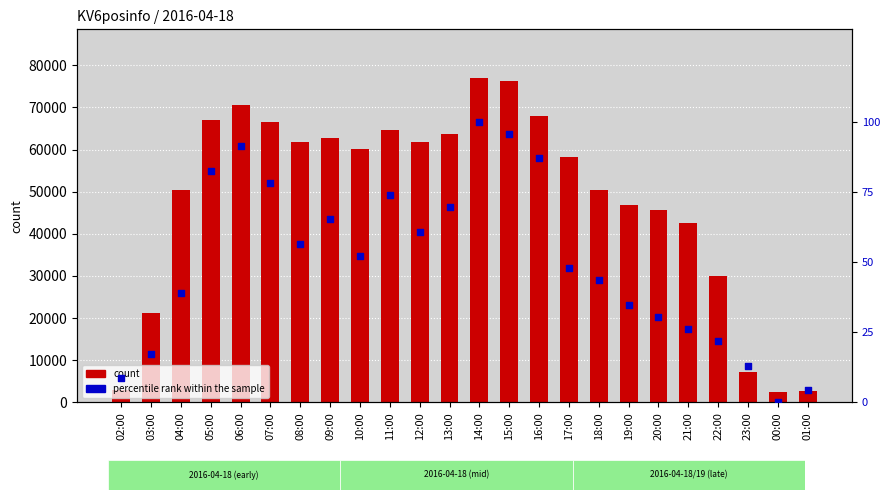

At how many categories does at least one series exceed 73327?

2